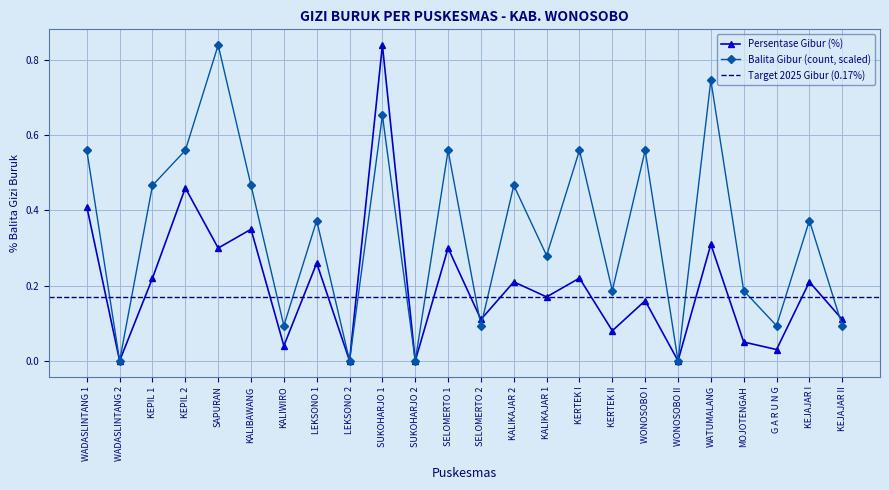

The Persentase Gibur (%) series shows 0.4 at WONOSOBO II. True or false?

False